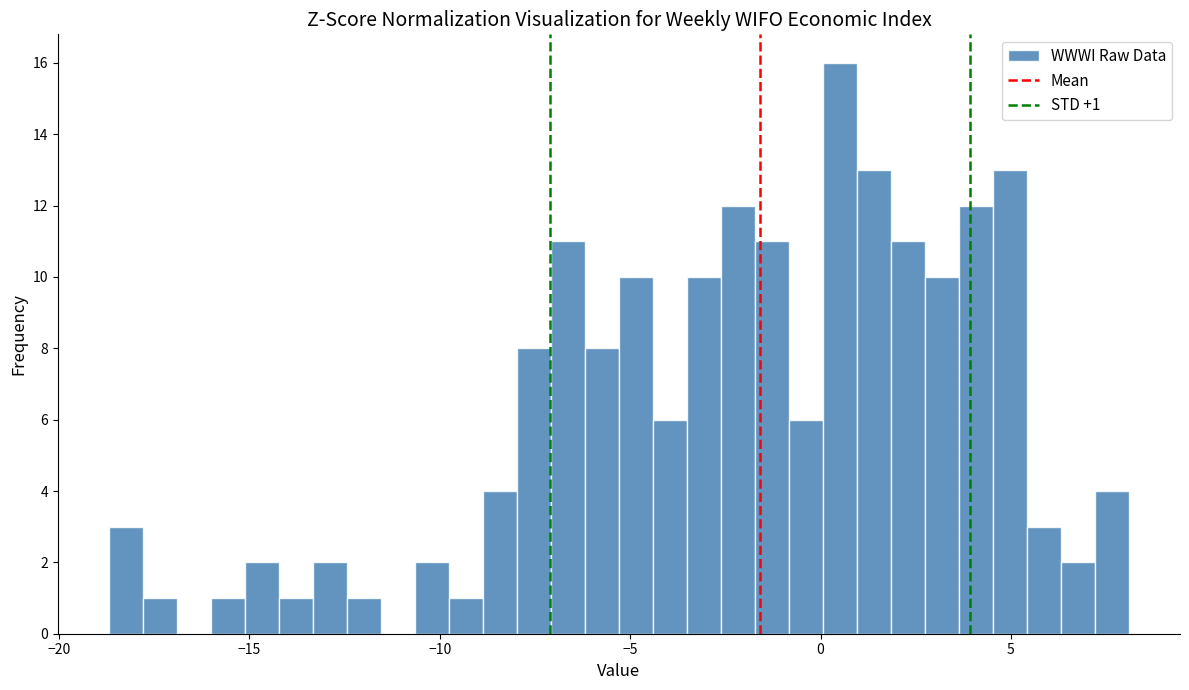

Read against the x-axis, roughly where is the centre of the tallest bar?

0.5